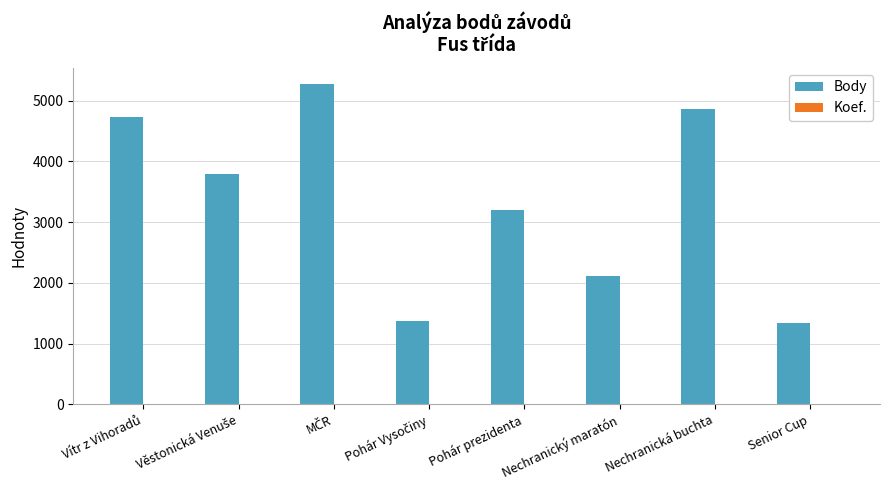

What is the greatest value displayed?

5275